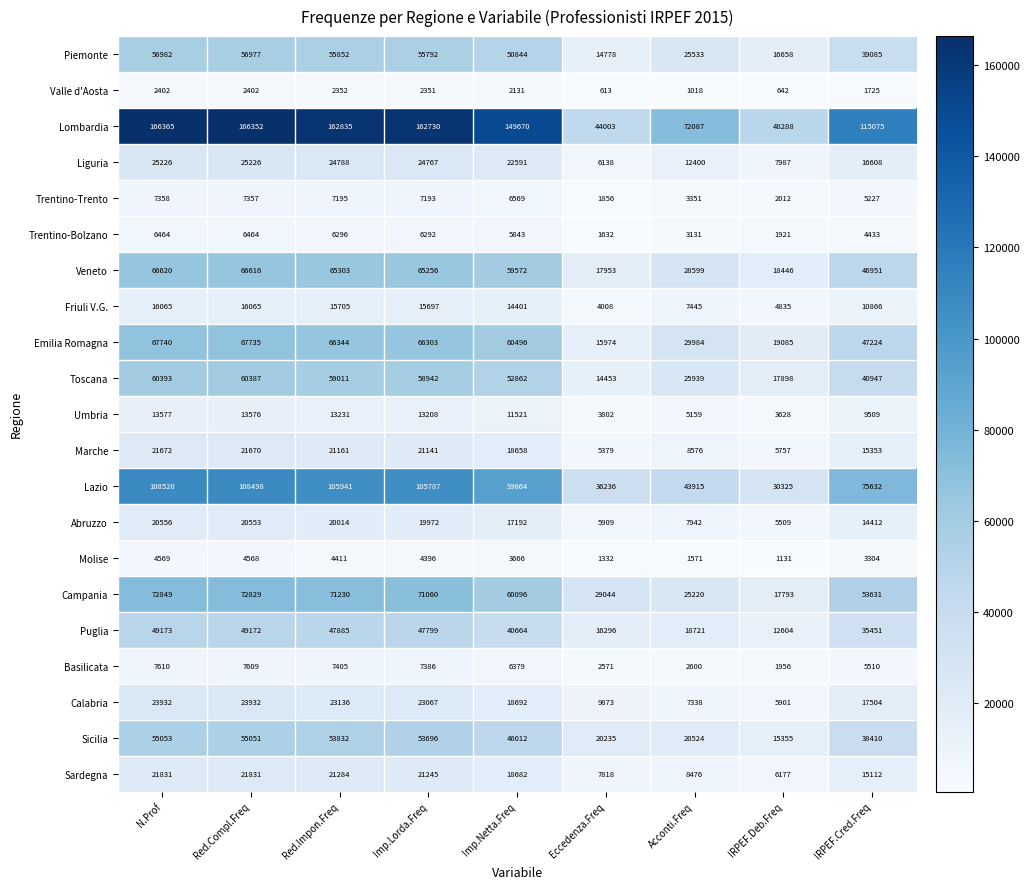

What is the greatest value displayed?

166365